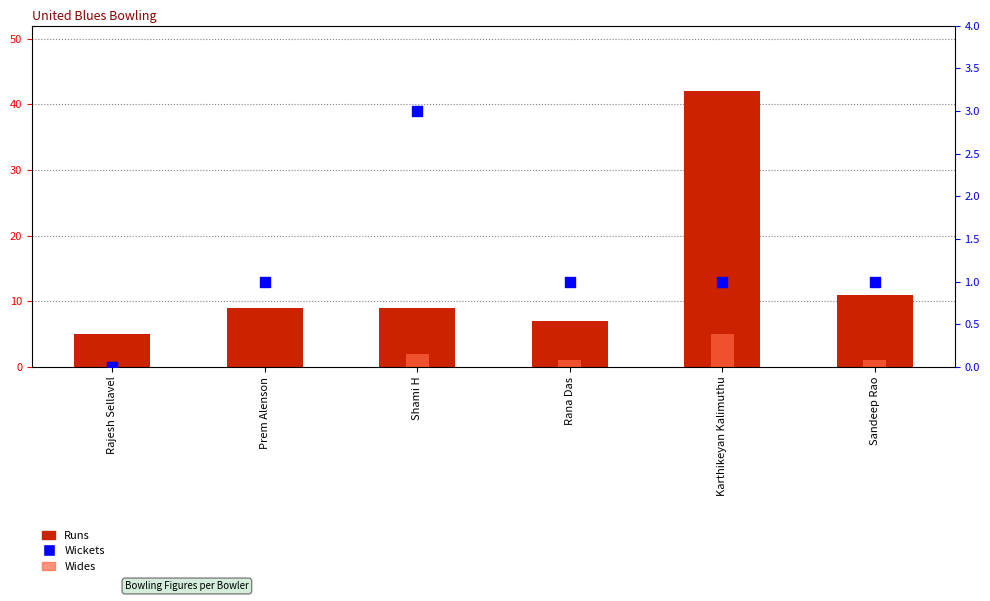

At how many categories does at least one series exceed 23?

1